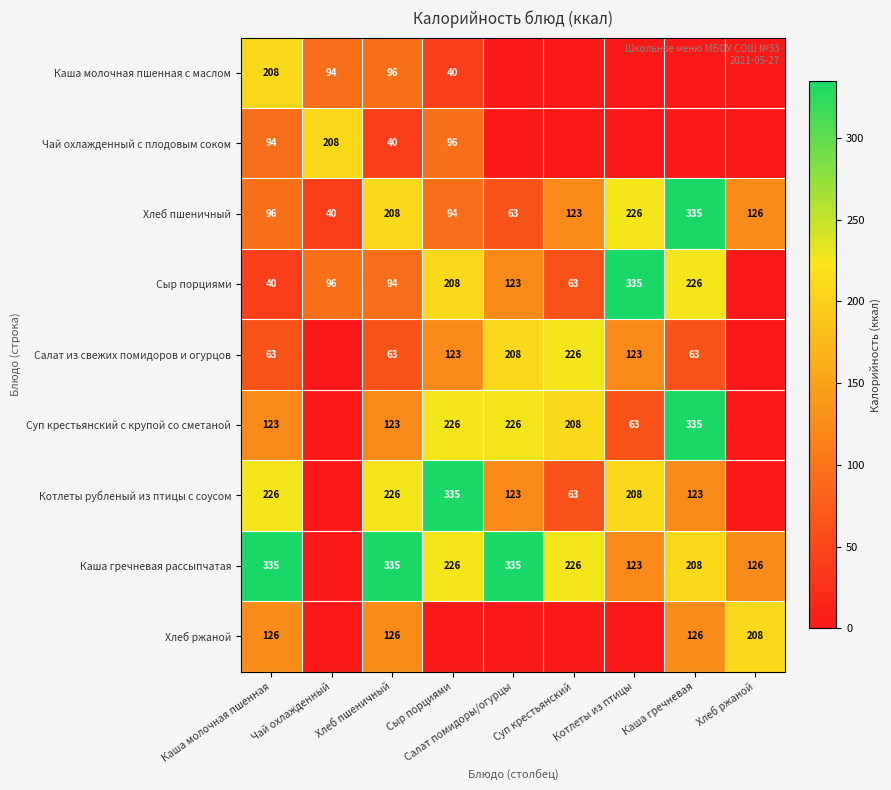

What value does the Хлеб пшеничный series have at Каша гречневая, to the nearest 5?

335